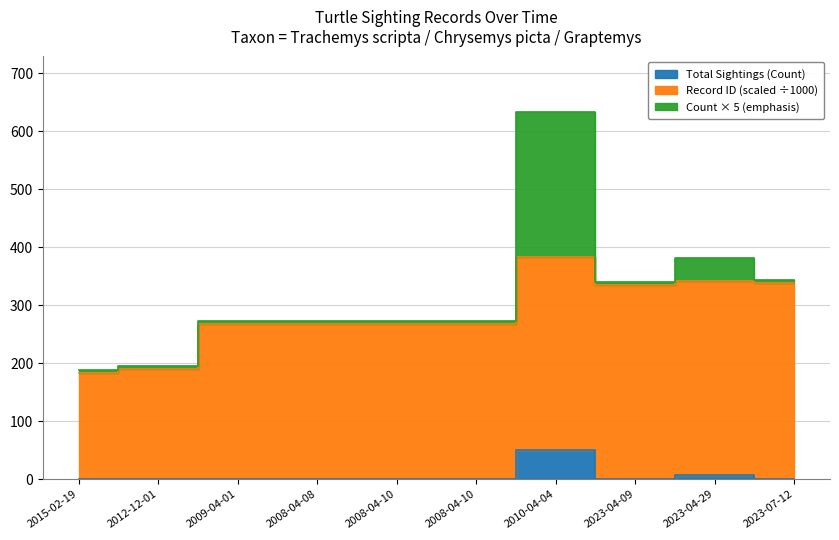

List the labels in order of value, largest first.

2010-04-04, 2023-04-29, 2015-02-19, 2012-12-01, 2009-04-01, 2008-04-08, 2008-04-10, 2008-04-10, 2023-04-09, 2023-07-12